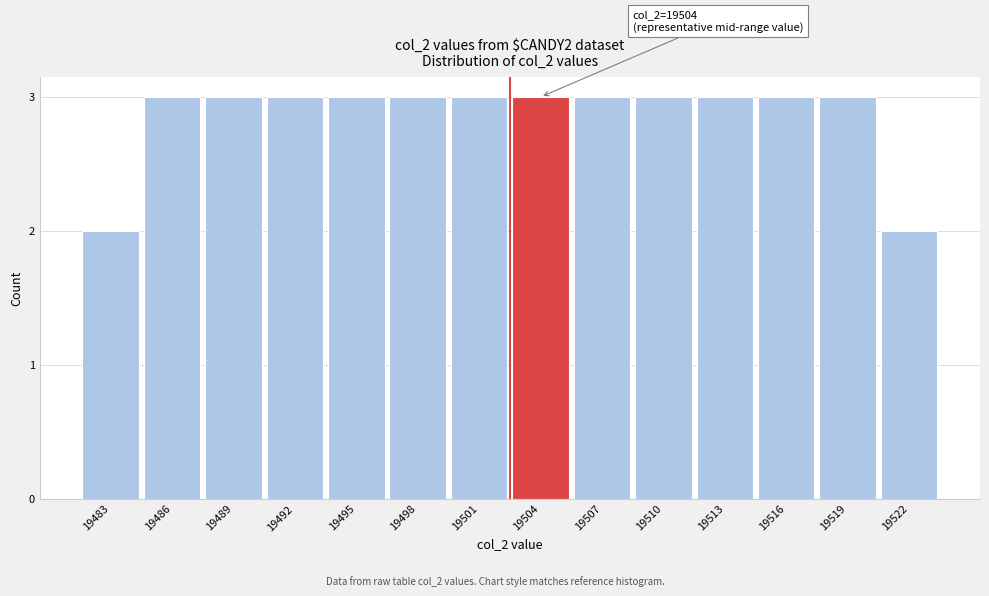

Reading left to right, extract all data points from this chart.

2	3	3	3	3	3	3	3	3	3	3	3	3	2